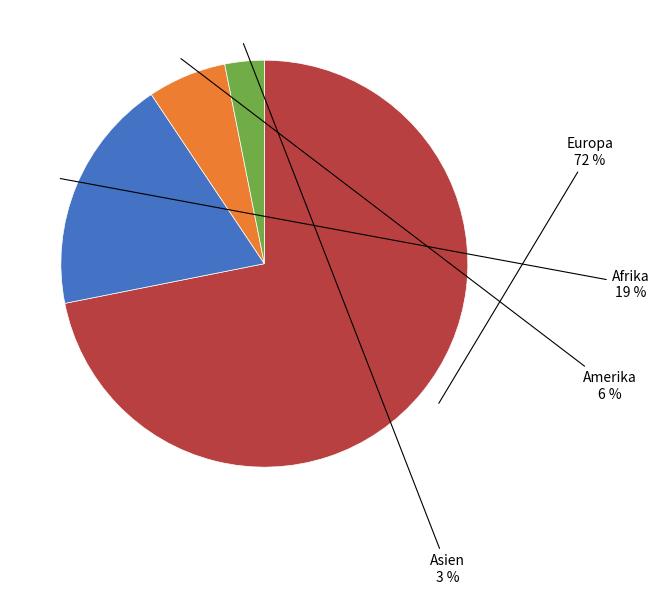

Which slice is the smallest?

Asien